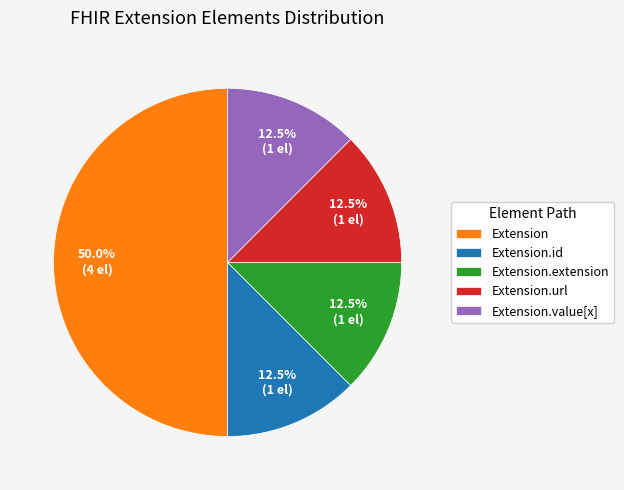

Do Extension.id and Extension.url together represent more than half of the pie?

No